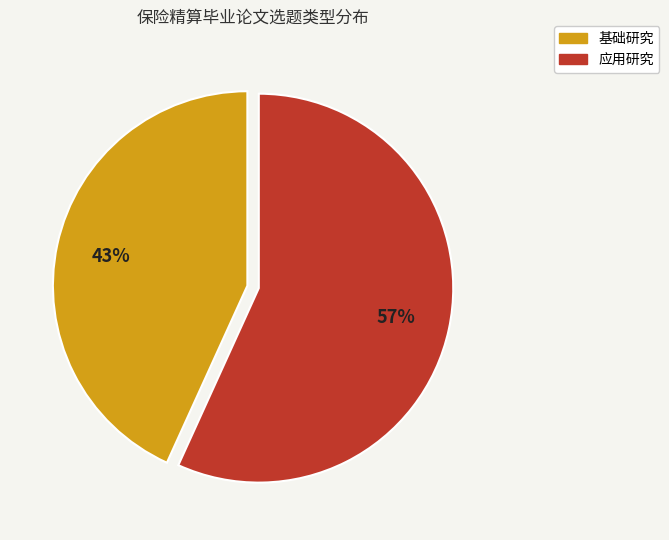

Approximately how many times larger is the value at 基础研究 compared to 应用研究?

0.8